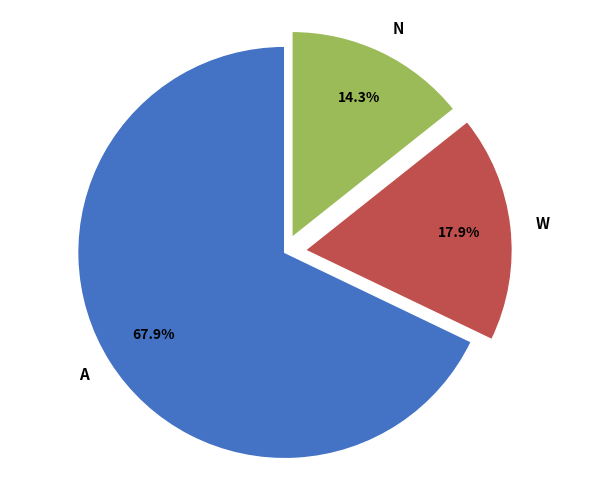

Count the number of slices in the pie.

3